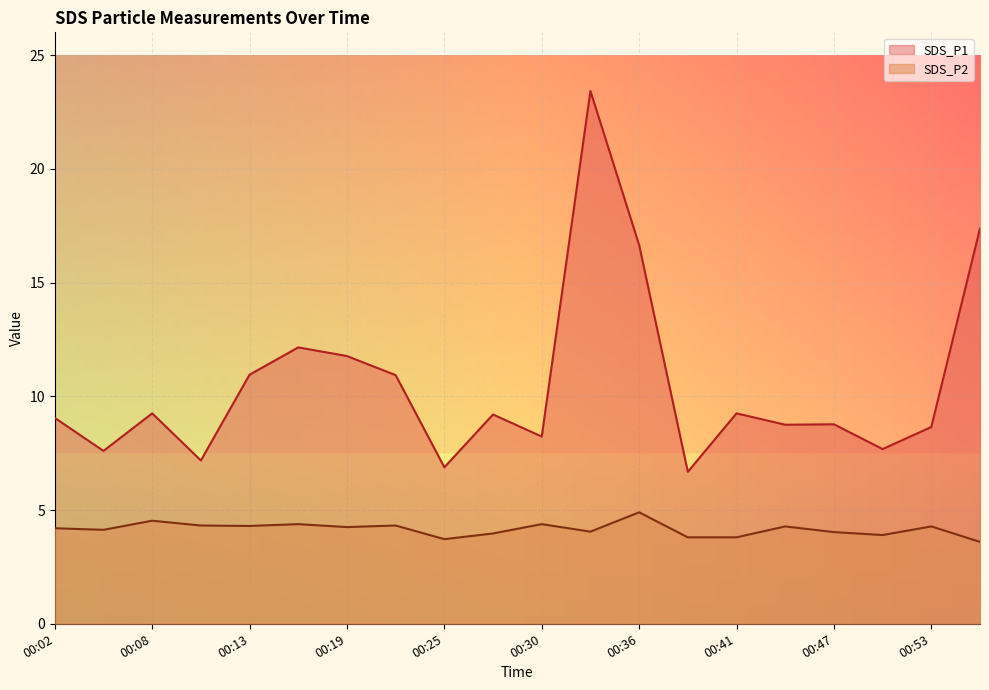

True or false: SDS_P2 and SDS_P1 cross at least once.

False